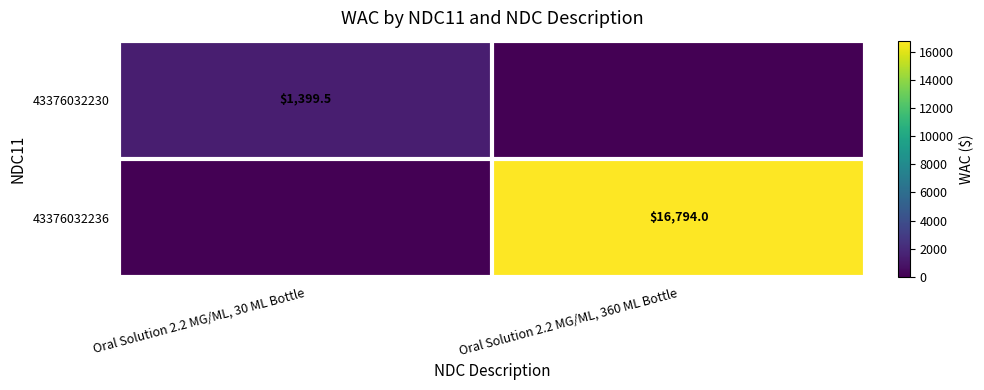

Is the value of 43376032236 at Oral Solution 2.2 MG/ML, 360 ML Bottle greater than the value of 43376032230 at Oral Solution 2.2 MG/ML, 30 ML Bottle?

Yes